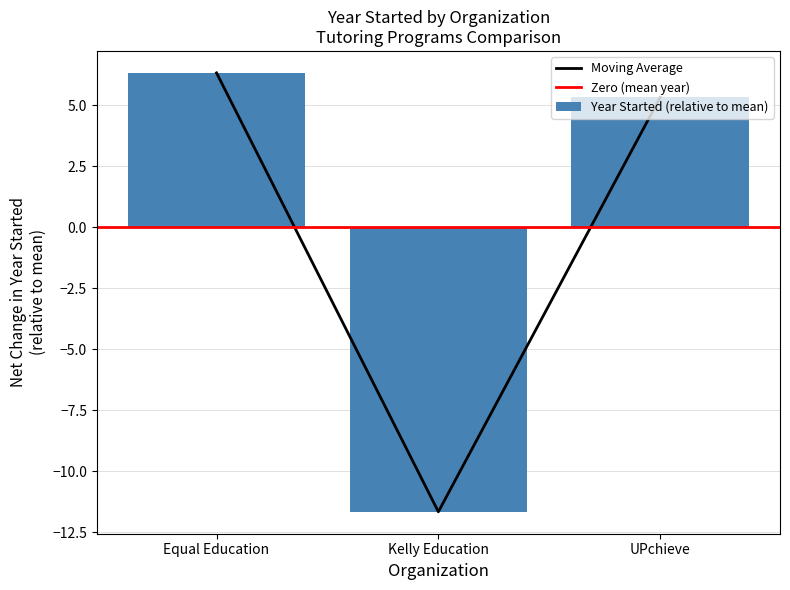

How many negative values are there?

1